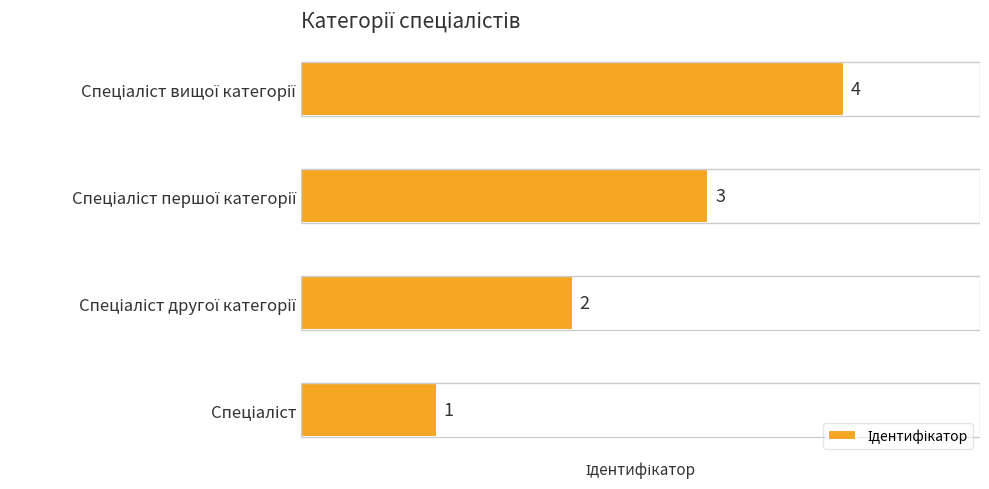

How many values are below 3?

2